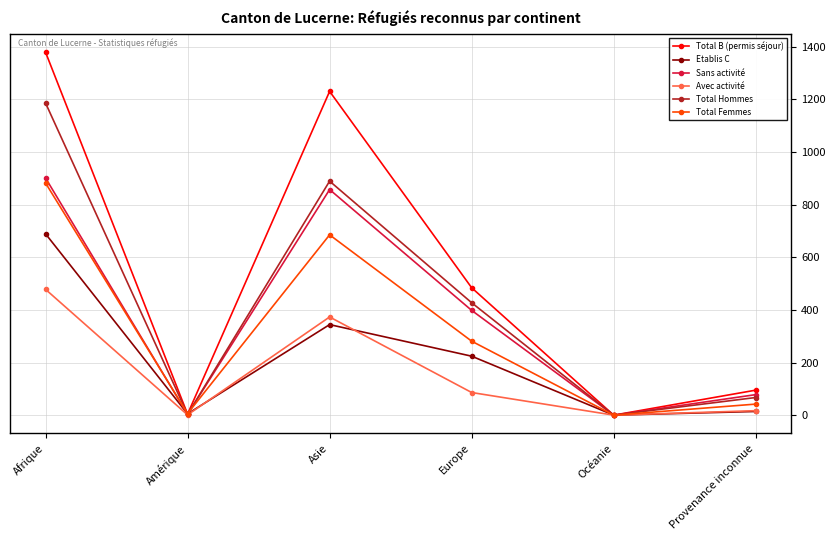

What is the label of the 2nd point from the left?

Amérique